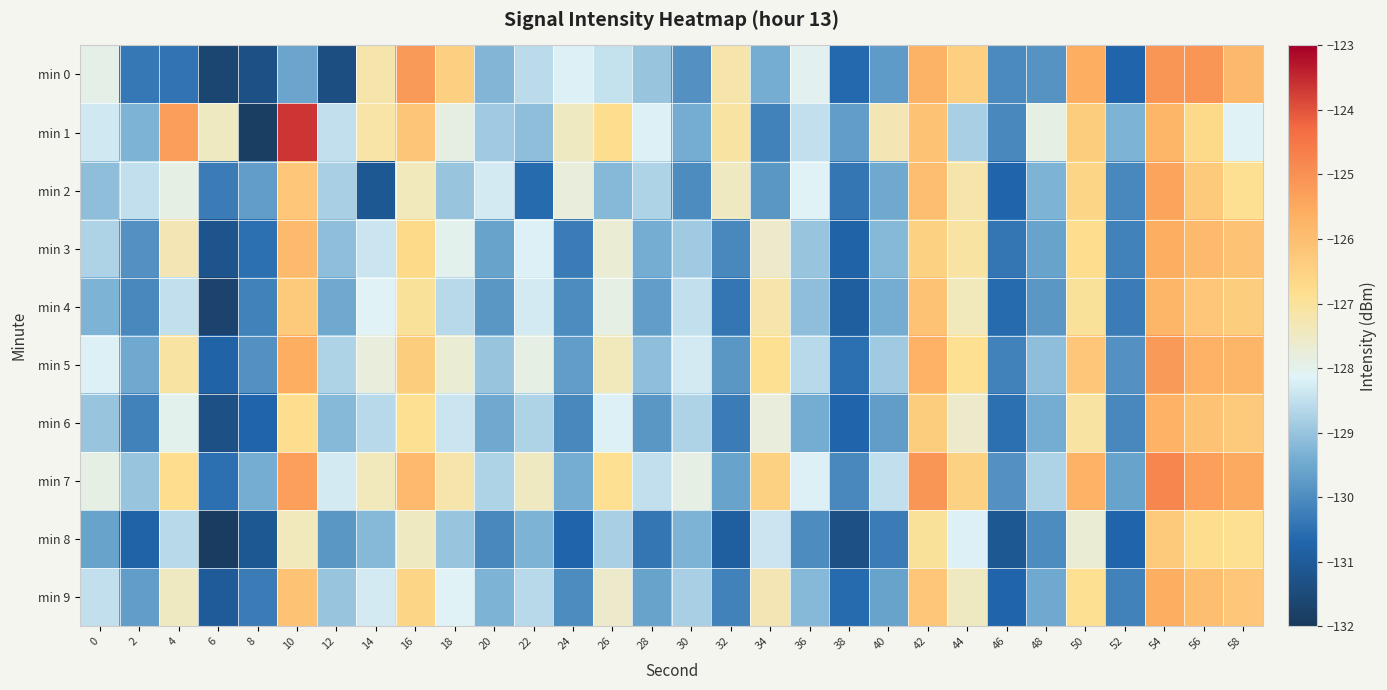

List the series in order of their peak value, highest first.

min 1, min 7, min 0, min 5, min 2, min 3, min 9, min 6, min 4, min 8